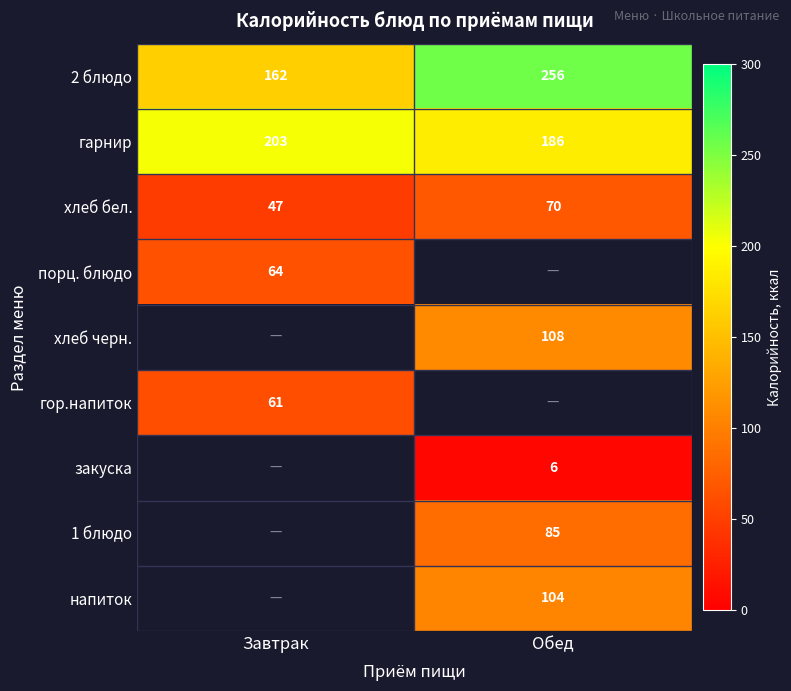

The гарнир series shows 203 at Завтрак. True or false?

True